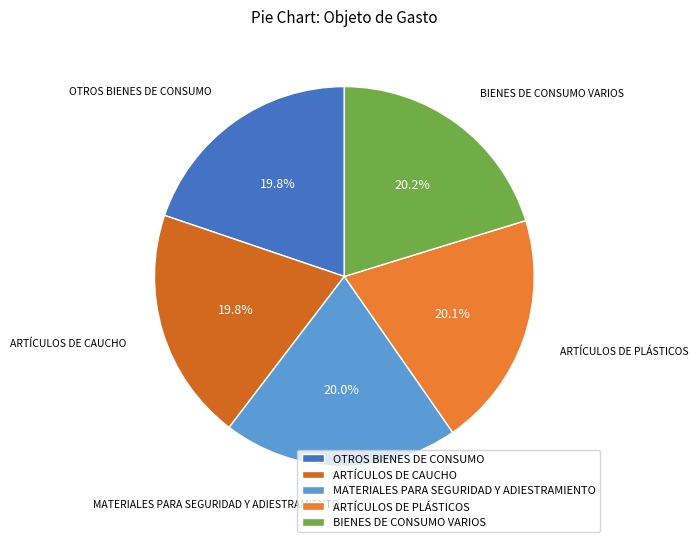

What percentage is the MATERIALES PARA SEGURIDAD Y ADIESTRAMIENTO slice, to the nearest percent?

20%